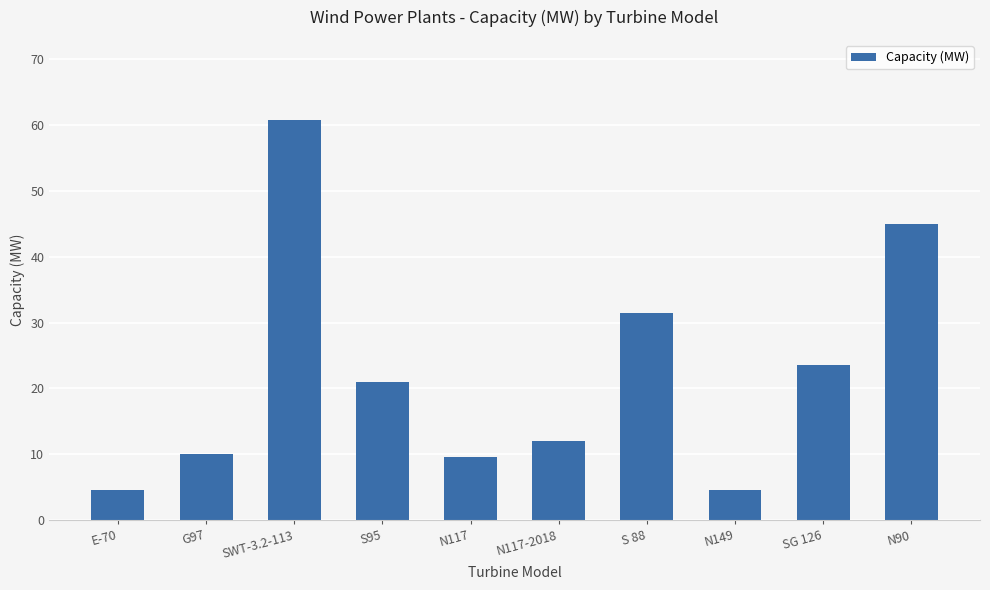

At which label is the value closest to 32?

S 88